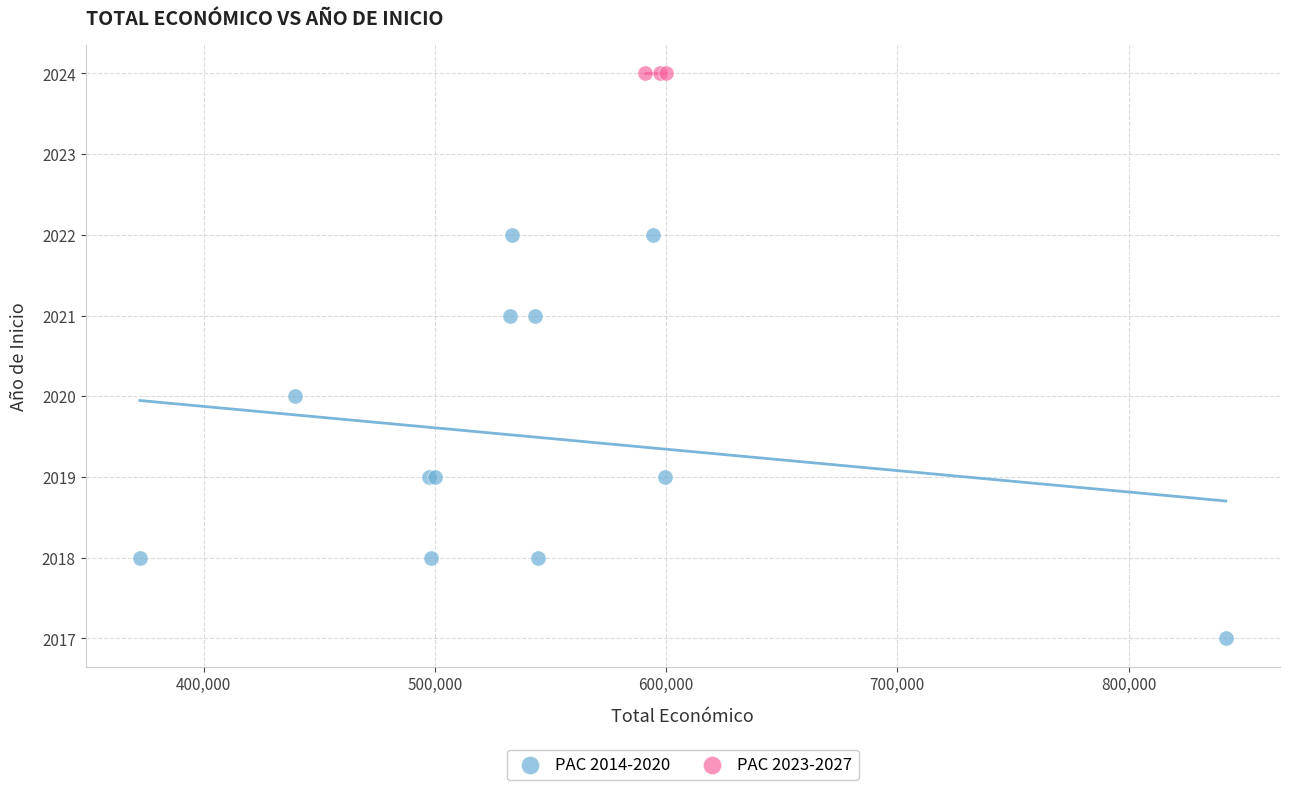

Which series reaches the maximum Y coordinate?

PAC 2023-2027